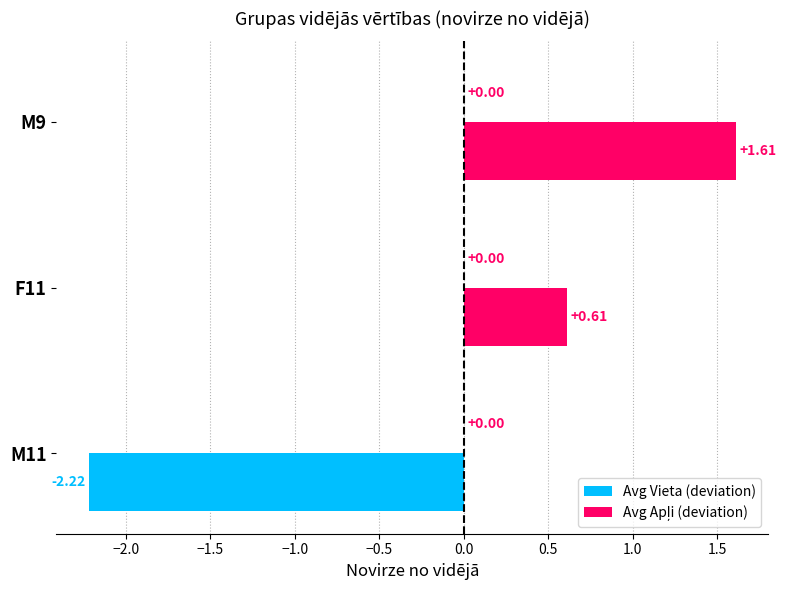

Rank the categories by value from lowest to highest.

M11, F11, M9